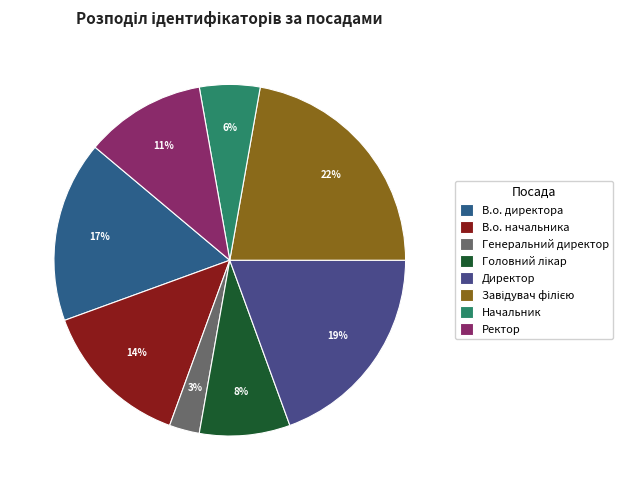

Is there any slice that represents more than half of the pie?

No